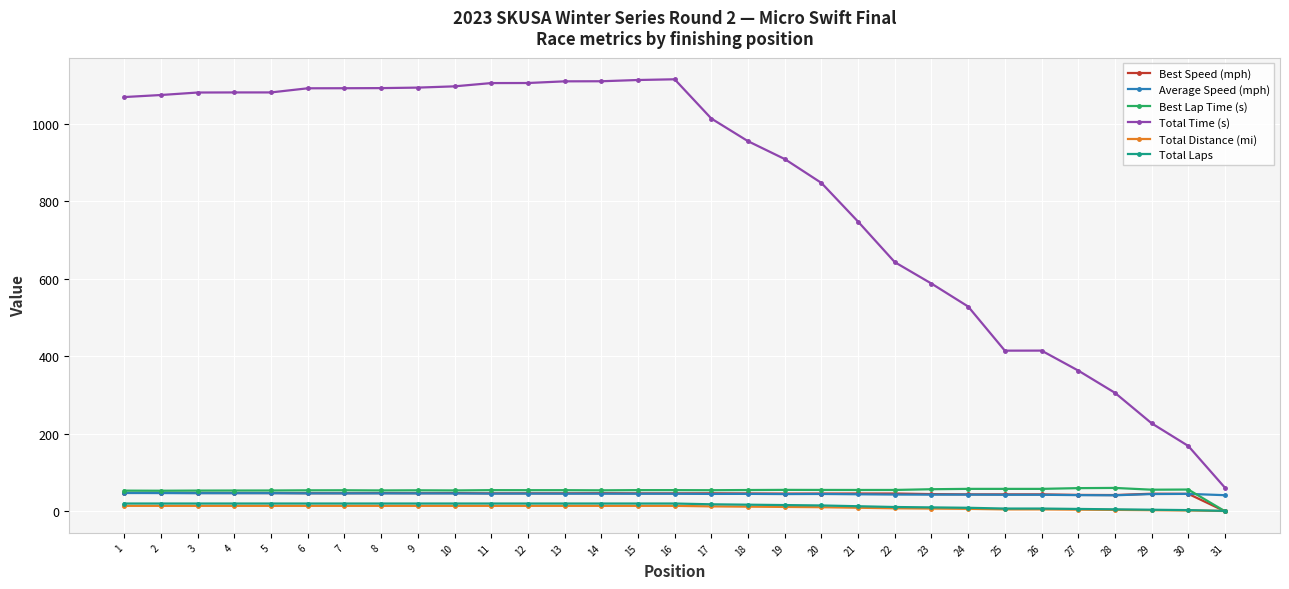

The Average Speed (mph) series shows 46.1 at 9. True or false?

True